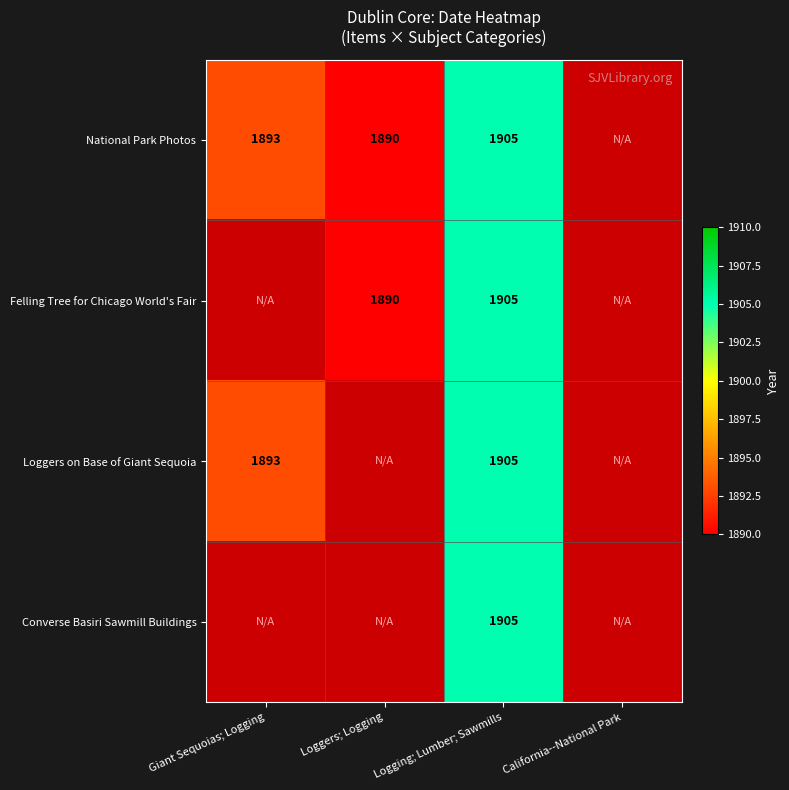

At how many categories does at least one series exceed 1904?

1